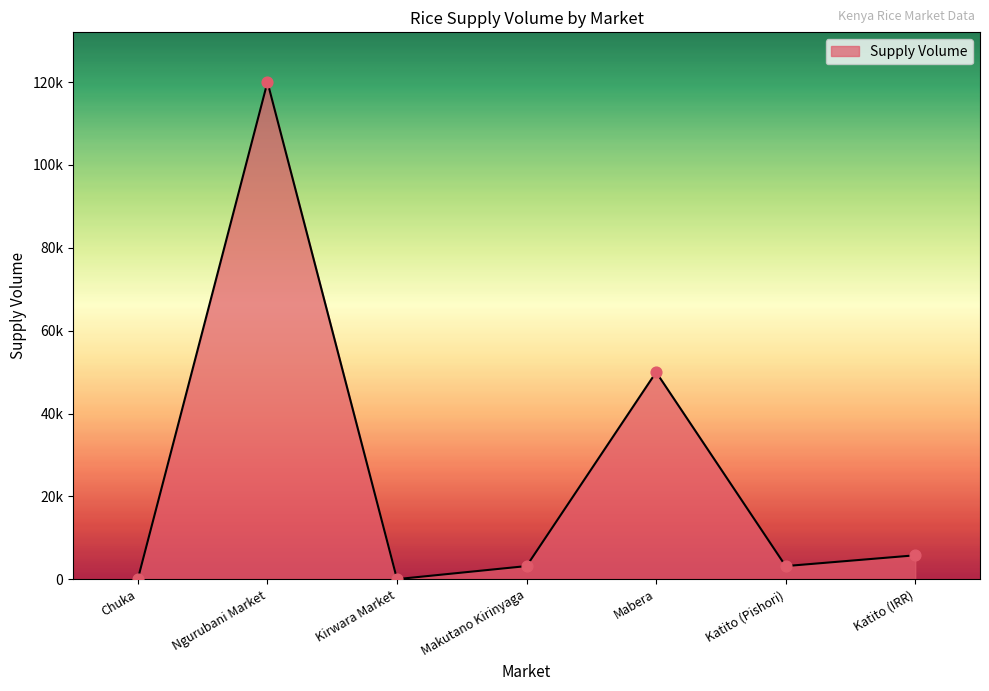

Between Ngurubani Market and Katito (IRR), which is larger?

Ngurubani Market